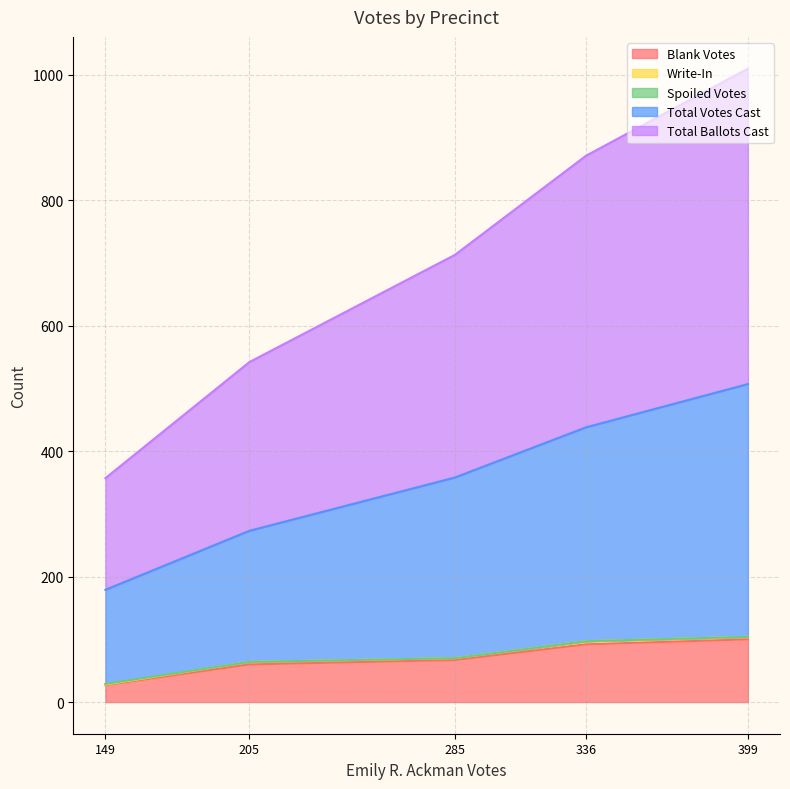

Is it true that Blank Votes equals 100 at 399?

True